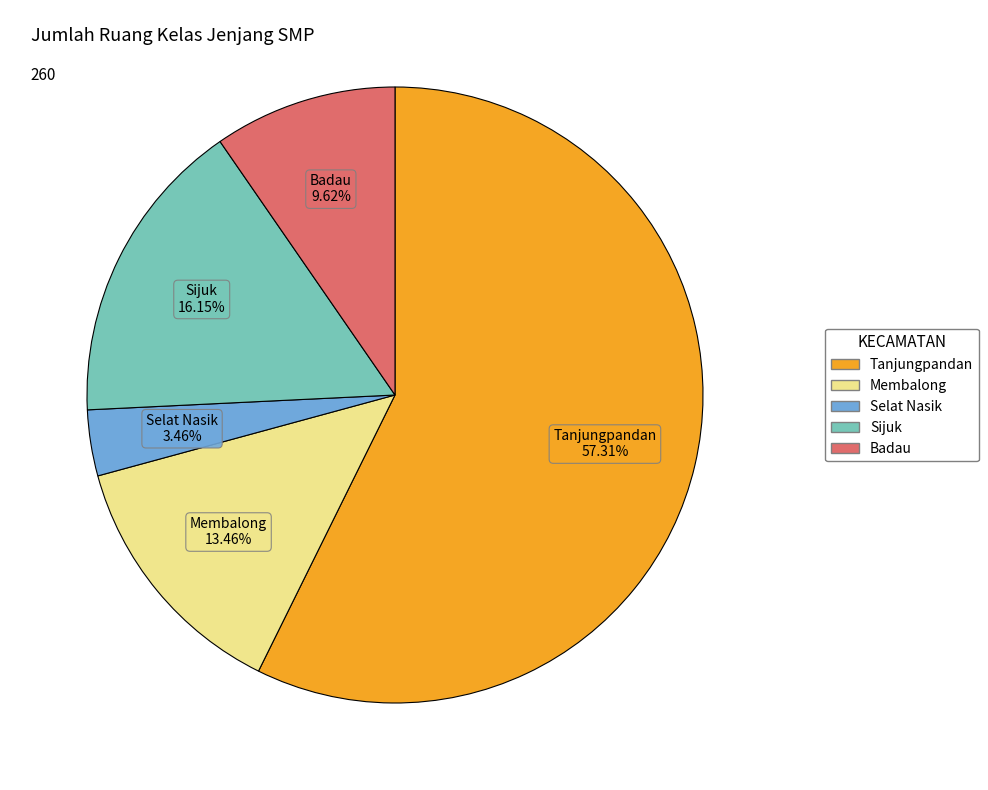

Does Tanjungpandan account for over 50% of the chart?

Yes